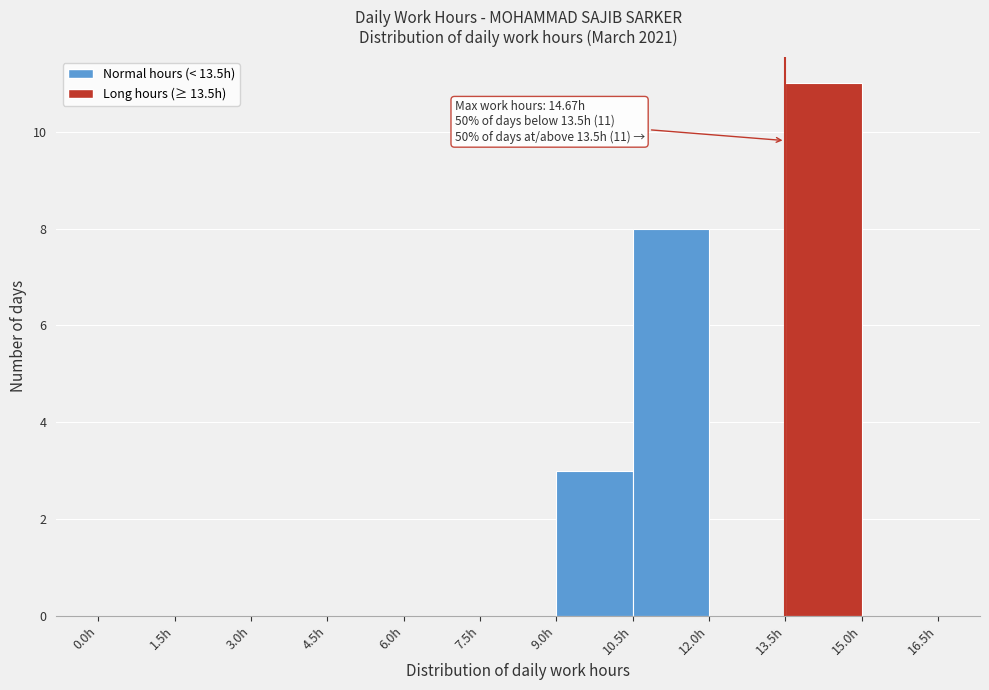

Over which range of the x-axis is the bar tallest?

13.5 to 15.0